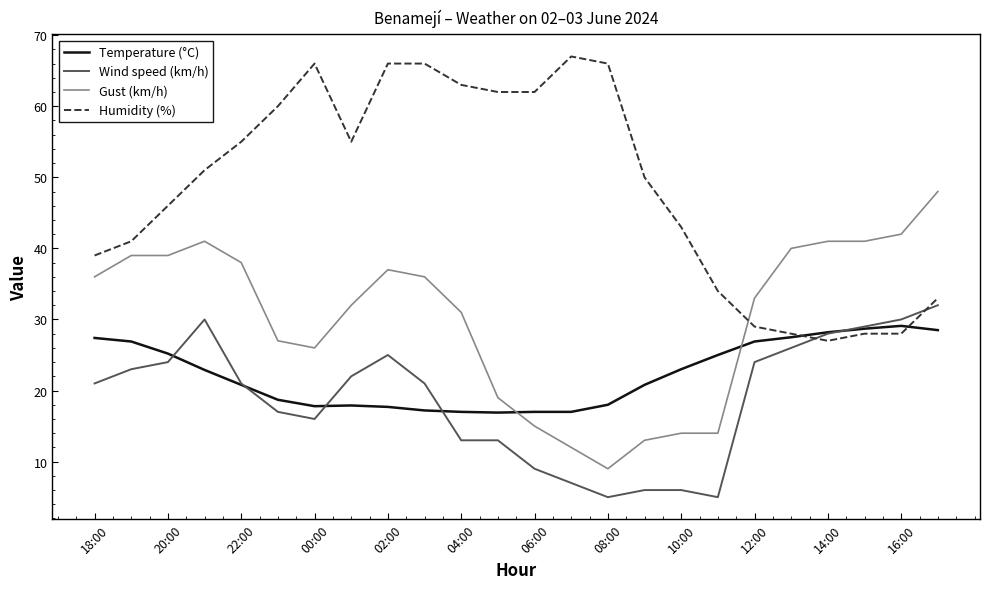

After their last crossing, which series has the higher values: Temperature (°C) or Gust (km/h)?

Gust (km/h)